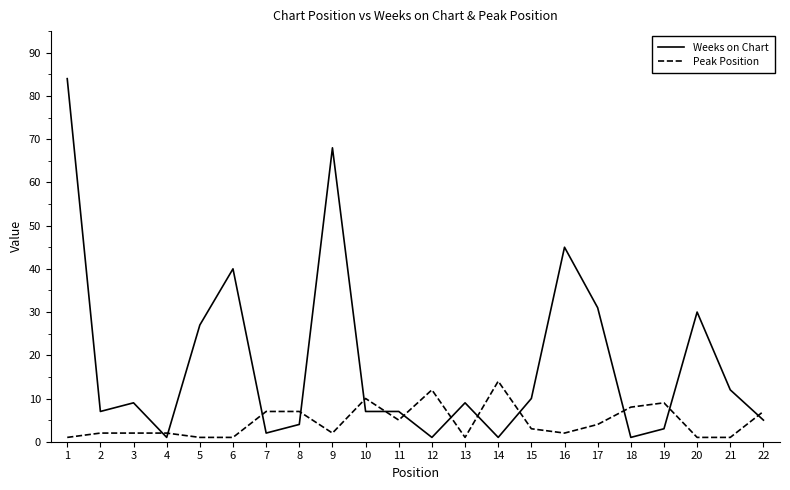

List the series in order of their peak value, lowest first.

Peak Position, Weeks on Chart